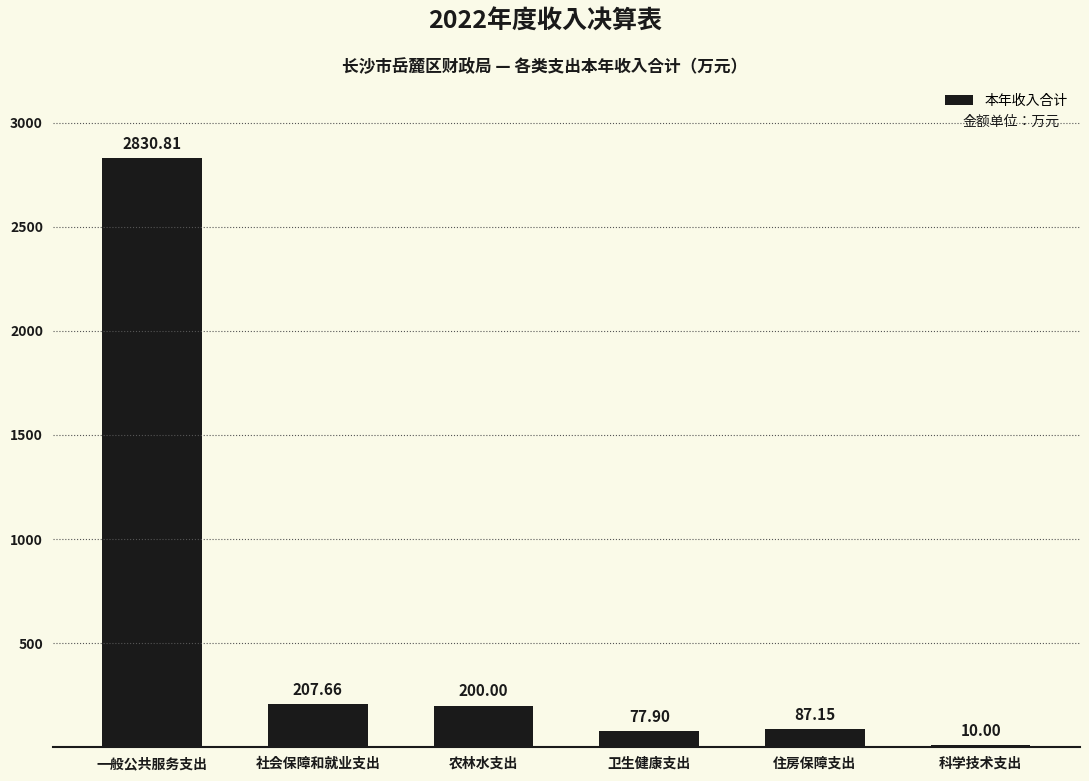

Which category has the lowest value across all series?

科学技术支出